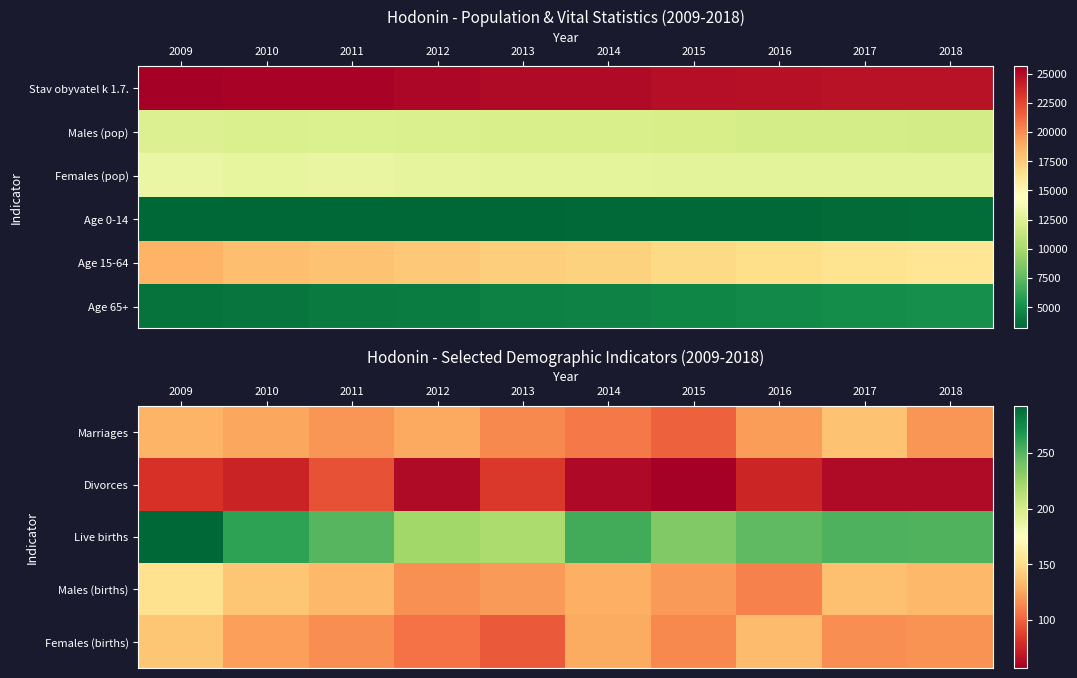

How many data points in Age 65+ are less than 4473?

5